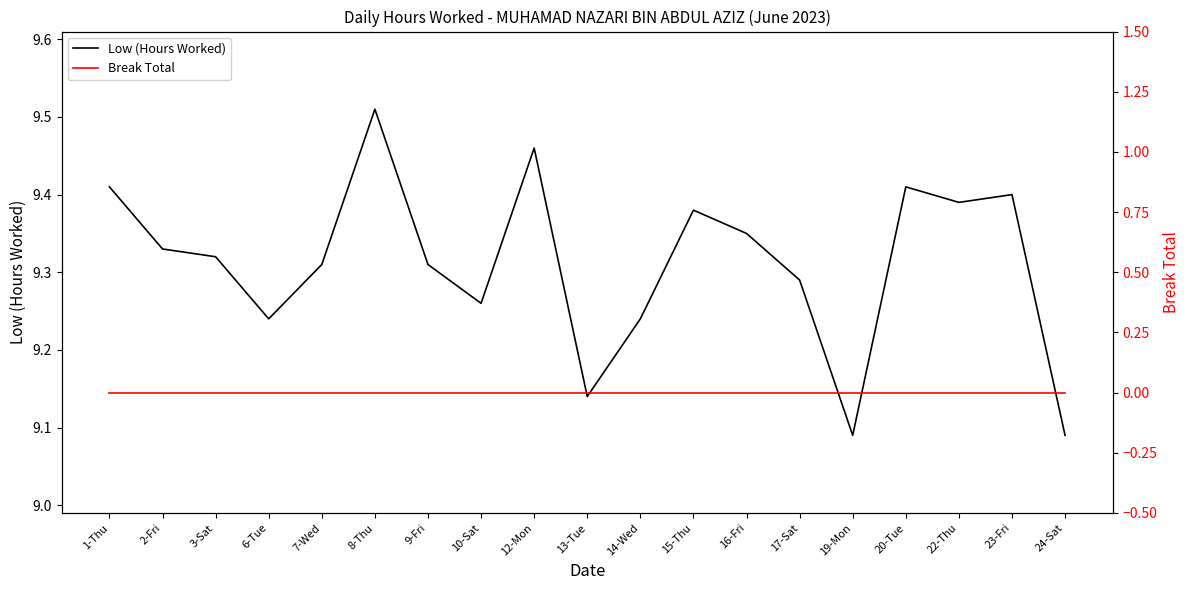

How many series are shown in this chart?

2